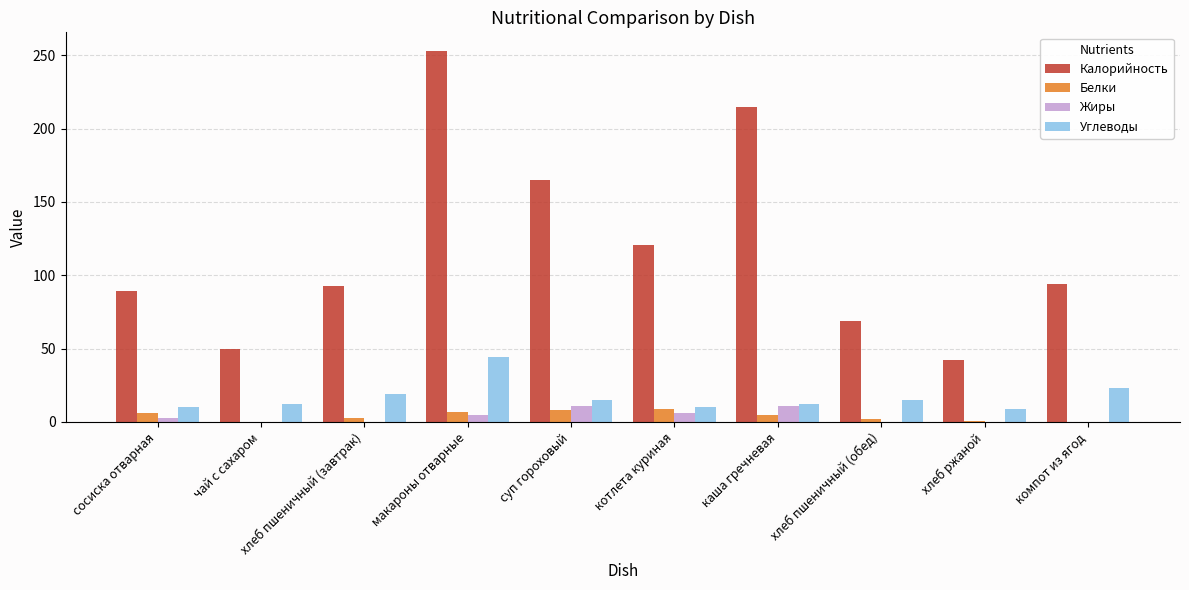

Count the number of data series in this chart.

4